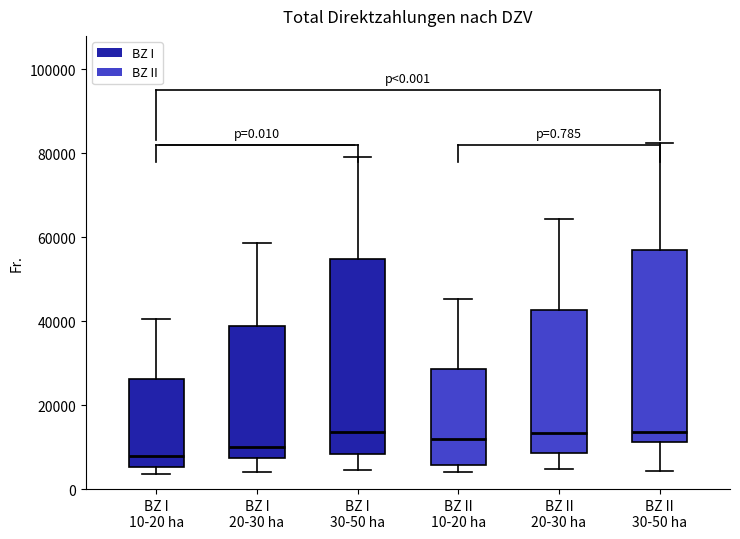

Which box has the lowest median line?

BZ I 10-20 ha